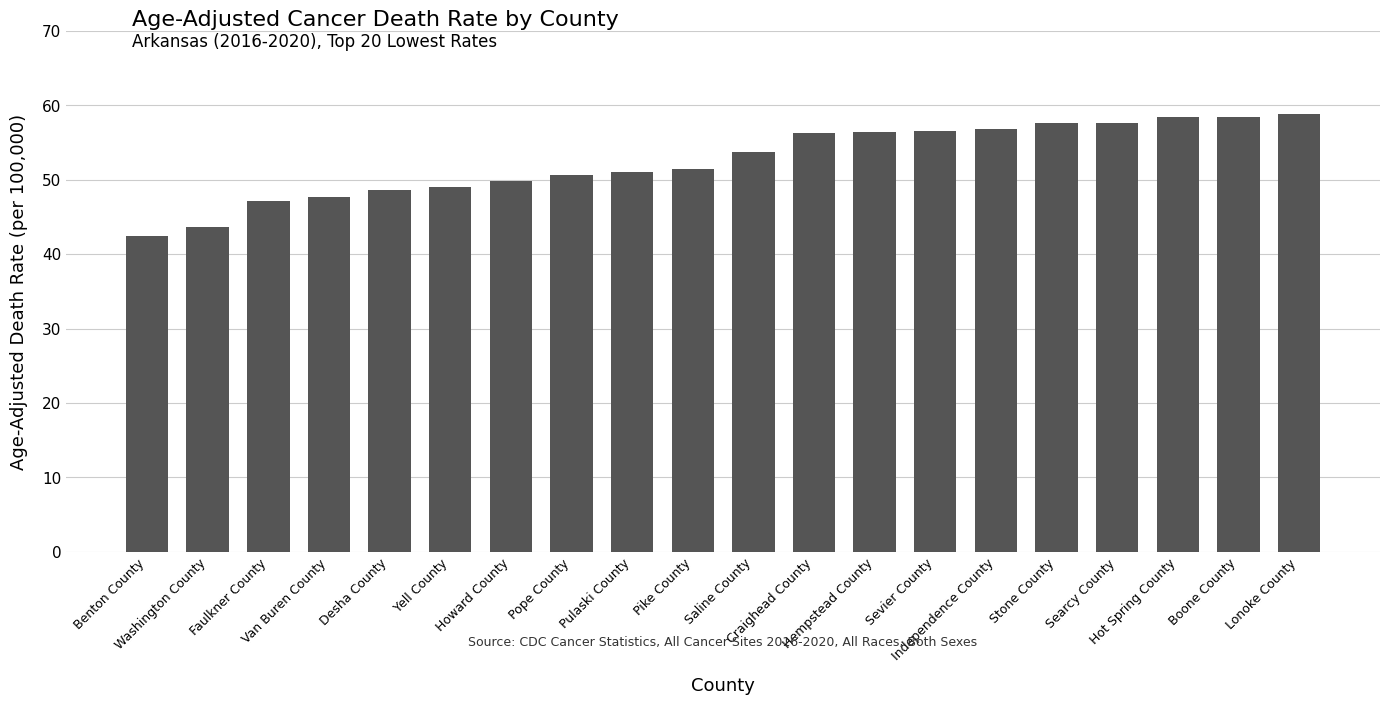

What is the ratio of the value at Sevier County to the value at Saline County?

1.1